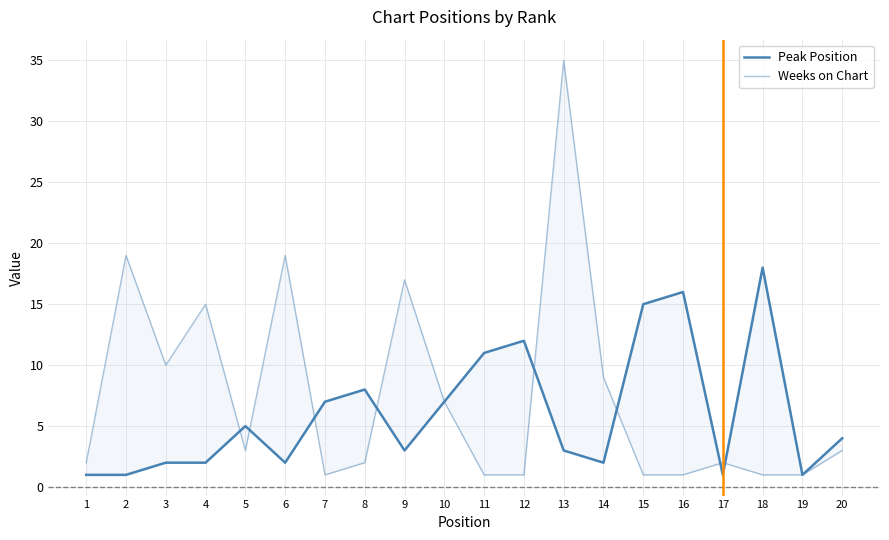

What are all the series names shown in the legend?

Peak Position, Weeks on Chart